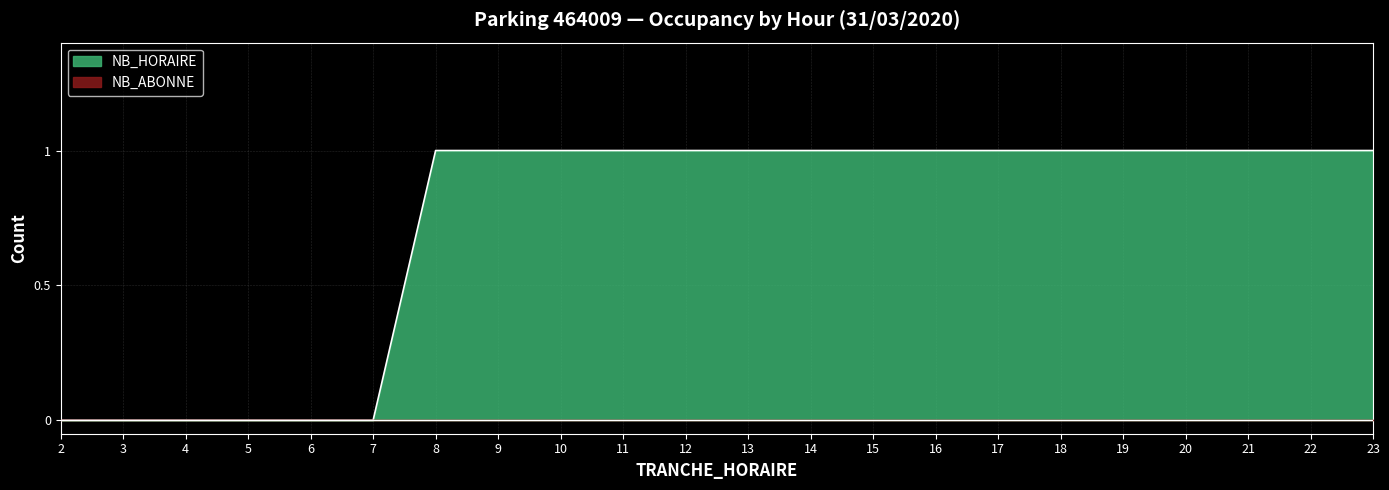

What is the difference between the values at 7 and 12?

1